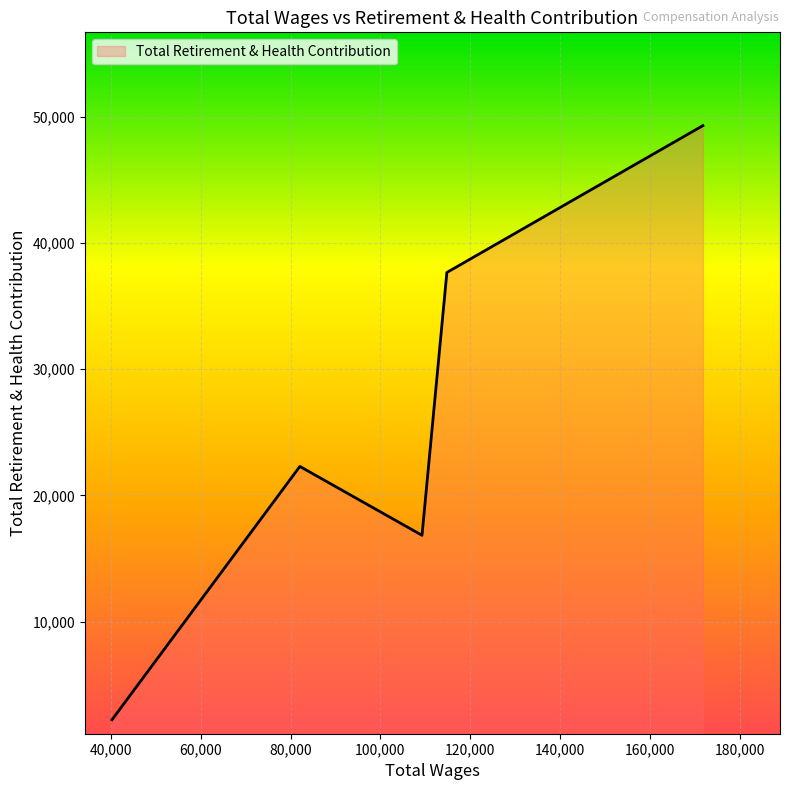

What is the greatest value displayed?

49318